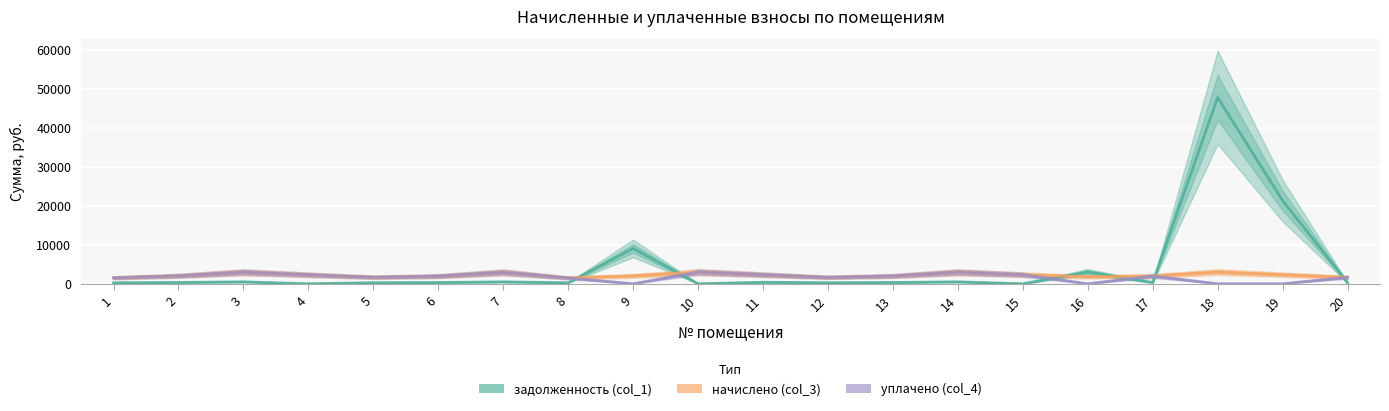

Where is задолженность (col_1) nearest to the value 23889?

19